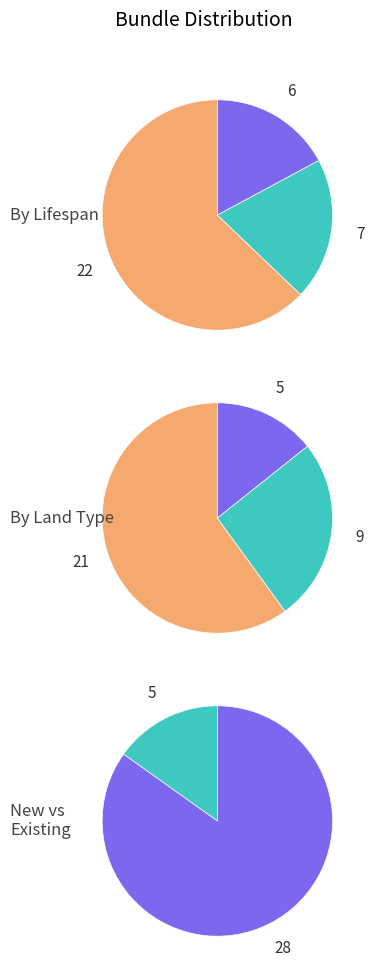

To the nearest percent, what portion does Crop (Annual and Mixed) represent?

52%